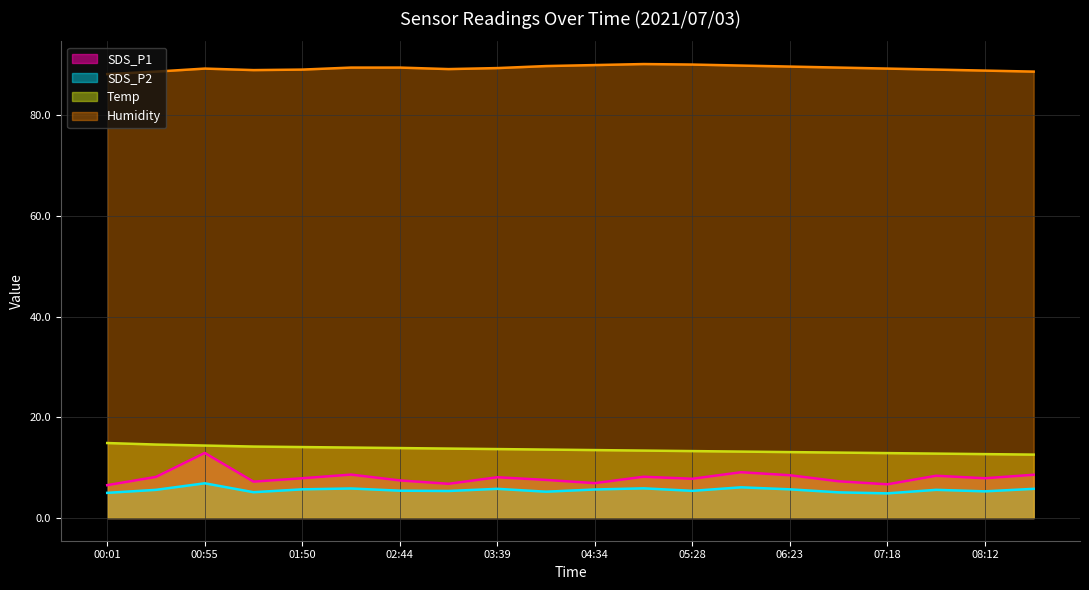

The value of Temp at 04:34 is 8.3. True or false?

False